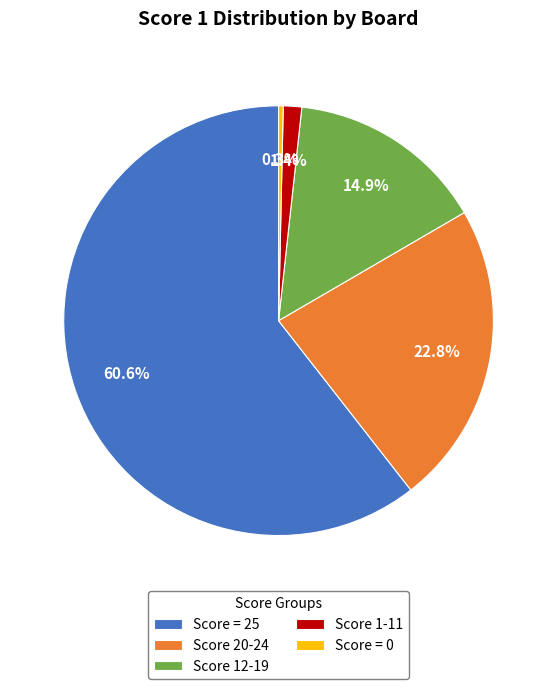

Rank the categories by value from highest to lowest.

Score = 25, Score 20-24, Score 12-19, Score 1-11, Score = 0